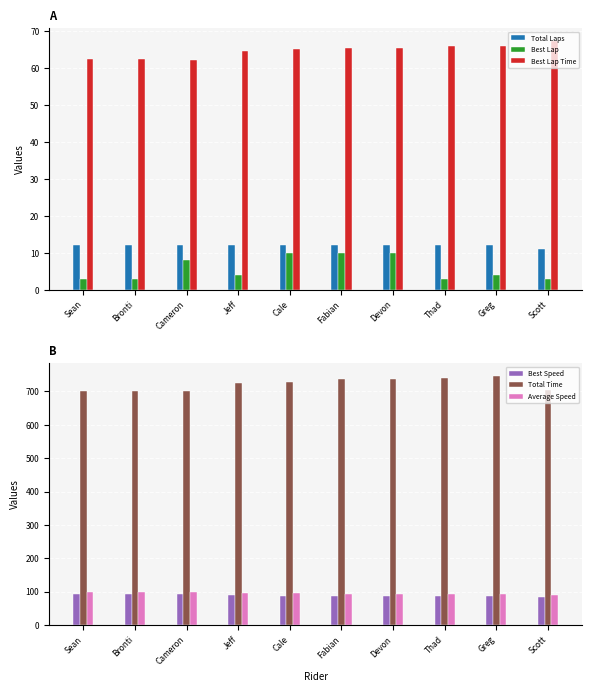

What is the difference between the second highest and minimum values in the Best Lap series?

7.0